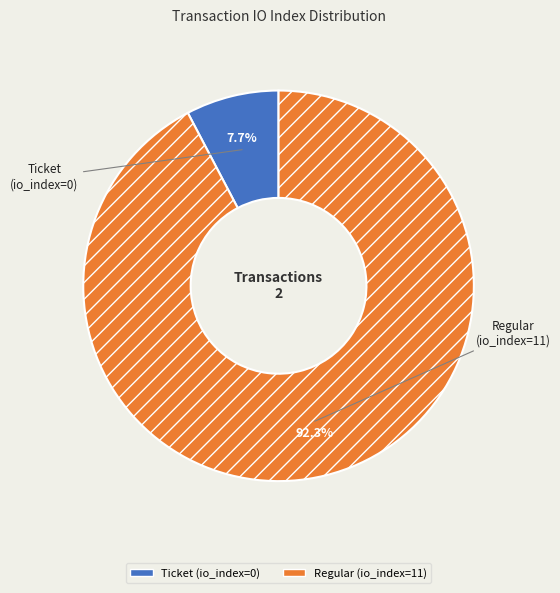

What is the change in value from Ticket (io_index=0) to Regular (io_index=11)?

+11